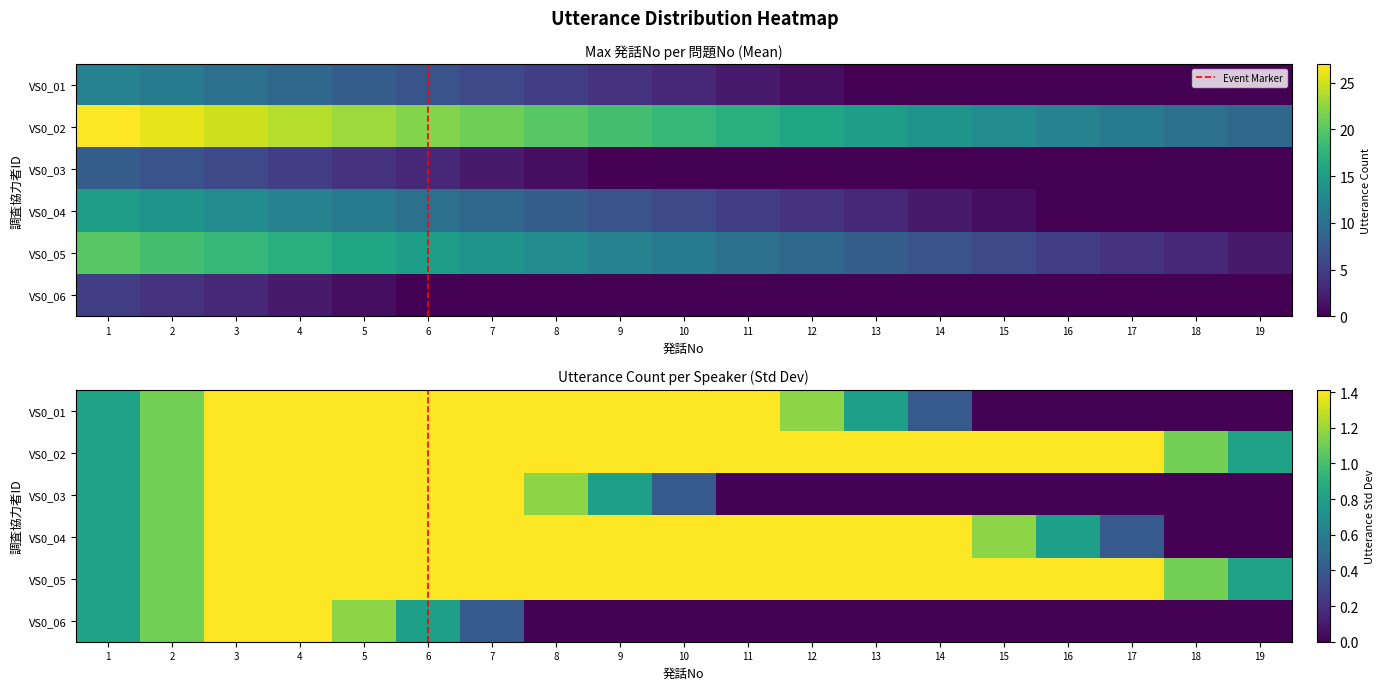

Where is VS0_05 nearest to the value 11?

10